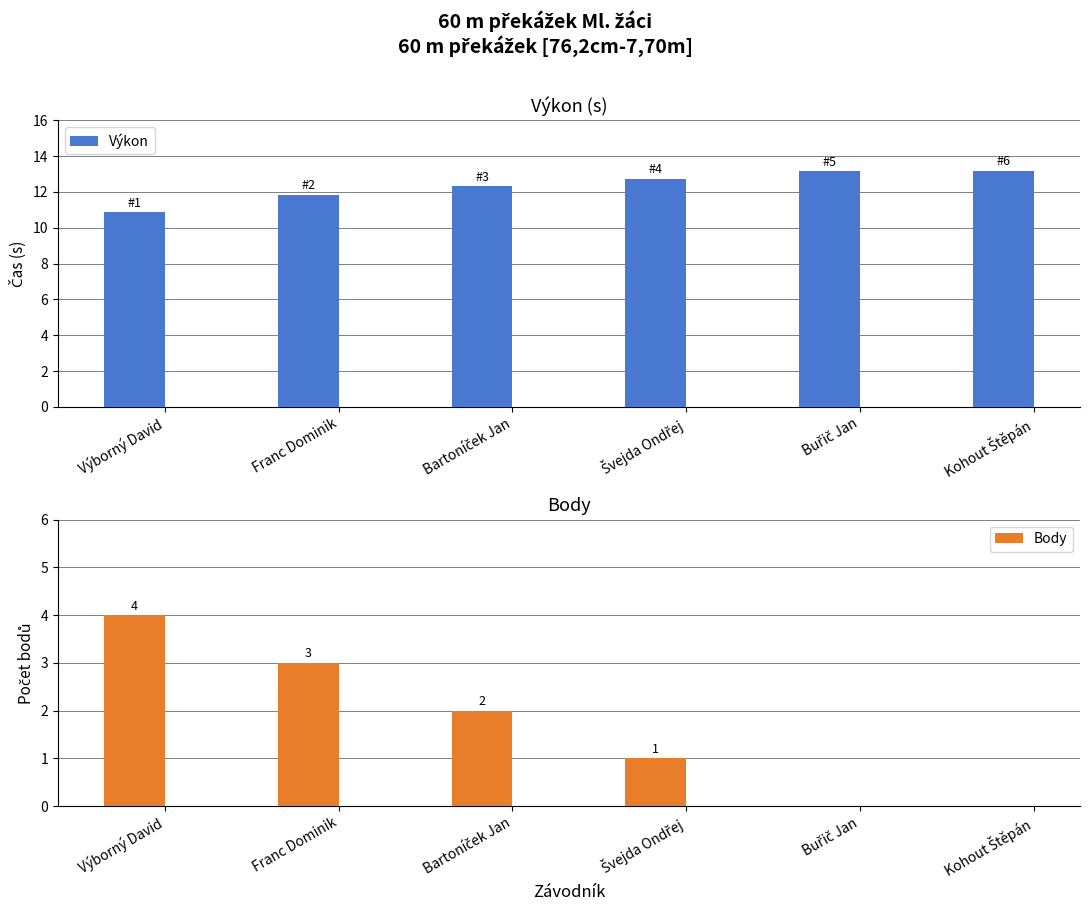

Reading right to left, list all the values displayed in this chart.

Výkon: 13.2	13.2	12.7	12.3	11.9	10.9
Body: 0.0	0.0	1.0	2.0	3.0	4.0